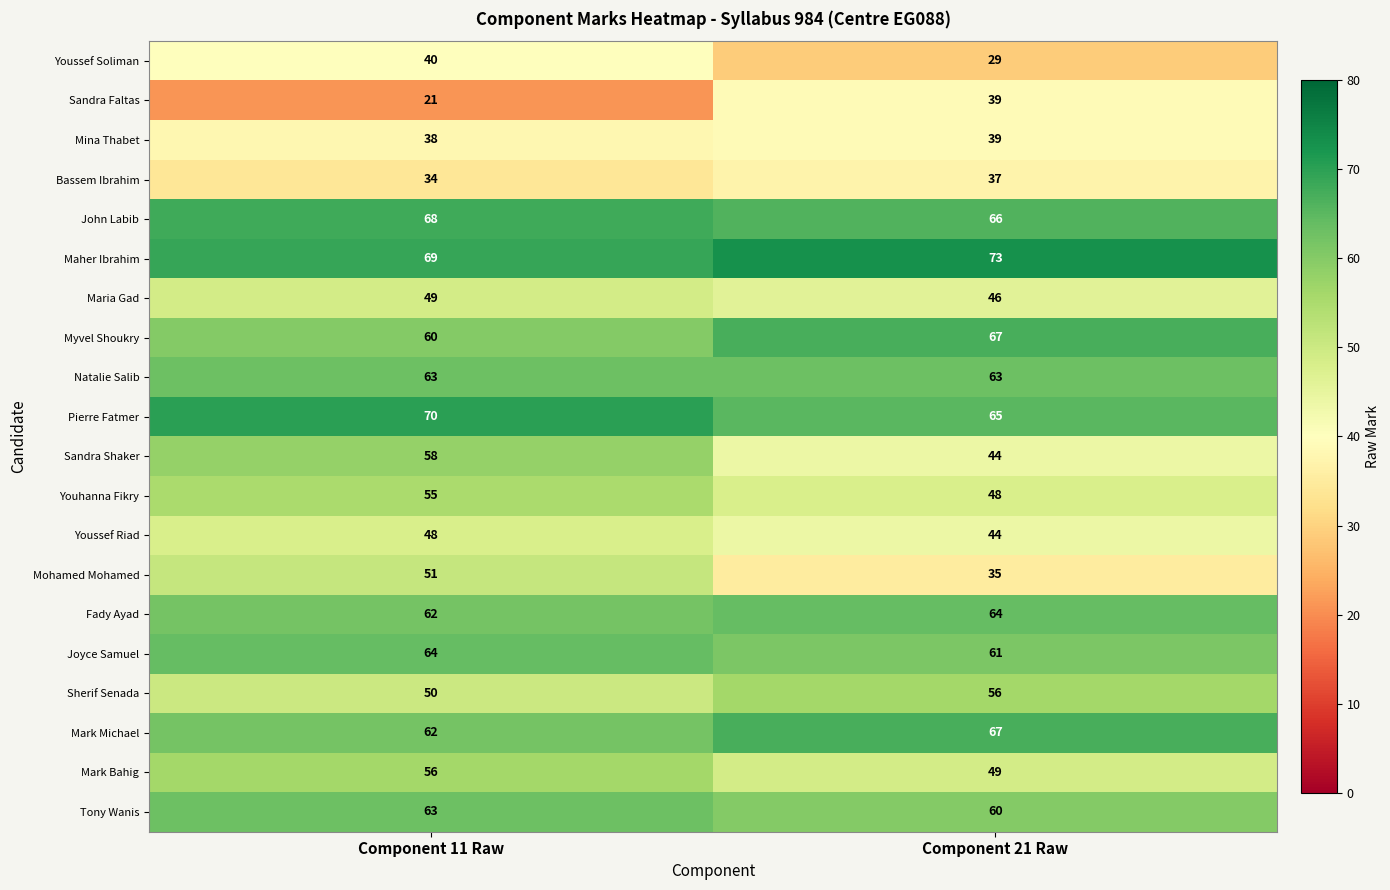

Which category has the lowest value in the Sandra Faltas series?

Component 11 Raw